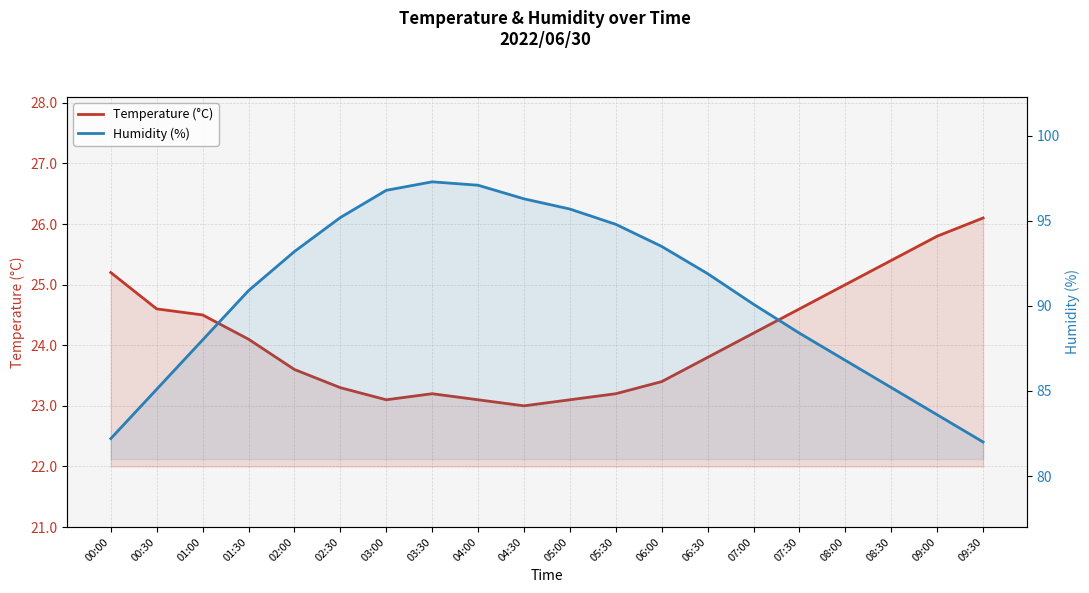

What is the sum of the Humidity (%) values at 05:30 and 09:00?

178.4